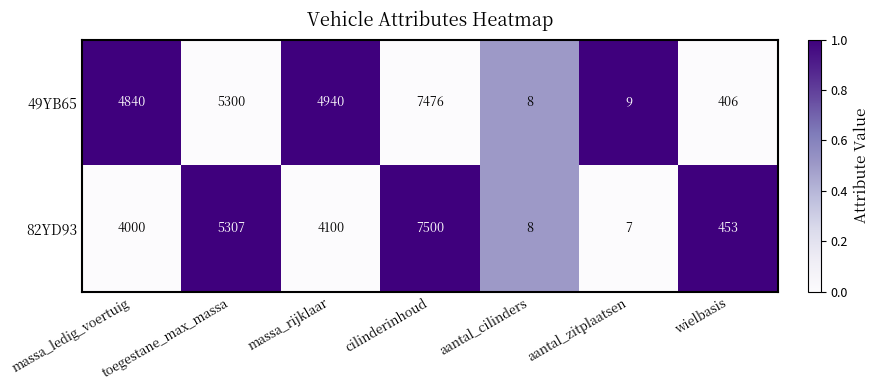

What is the sum of the 49YB65 values at massa_rijklaar and aantal_zitplaatsen?

4949